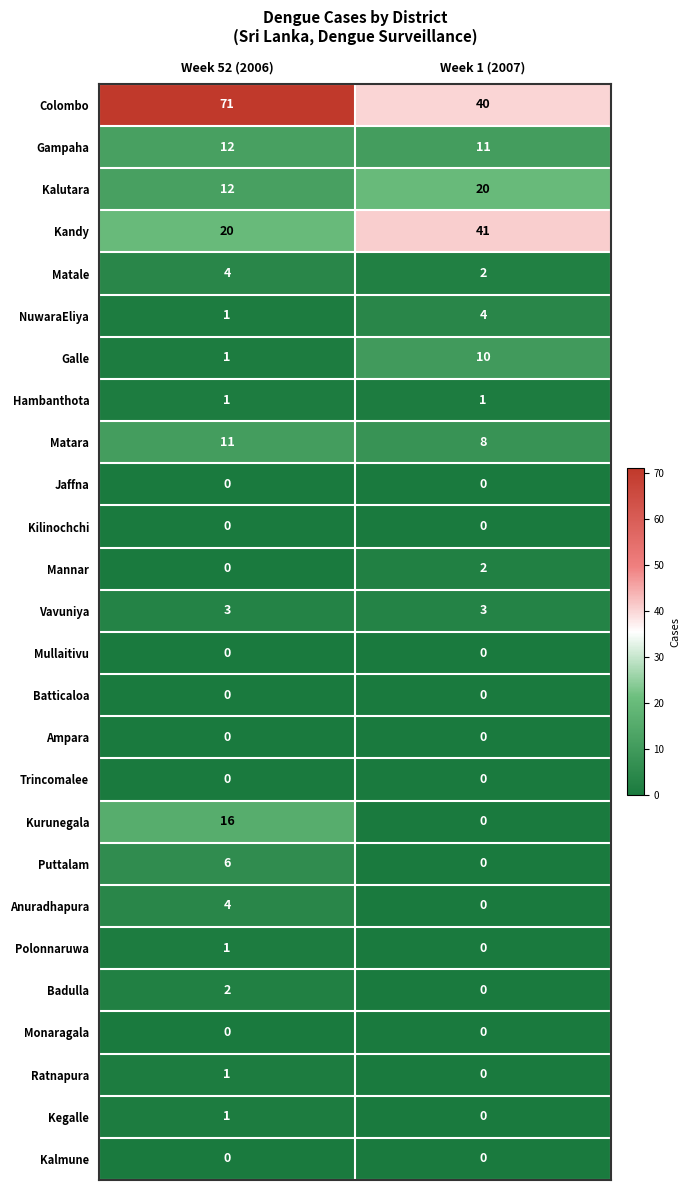

Is it true that Vavuniya equals 3 at Week 52 (2006)?

True